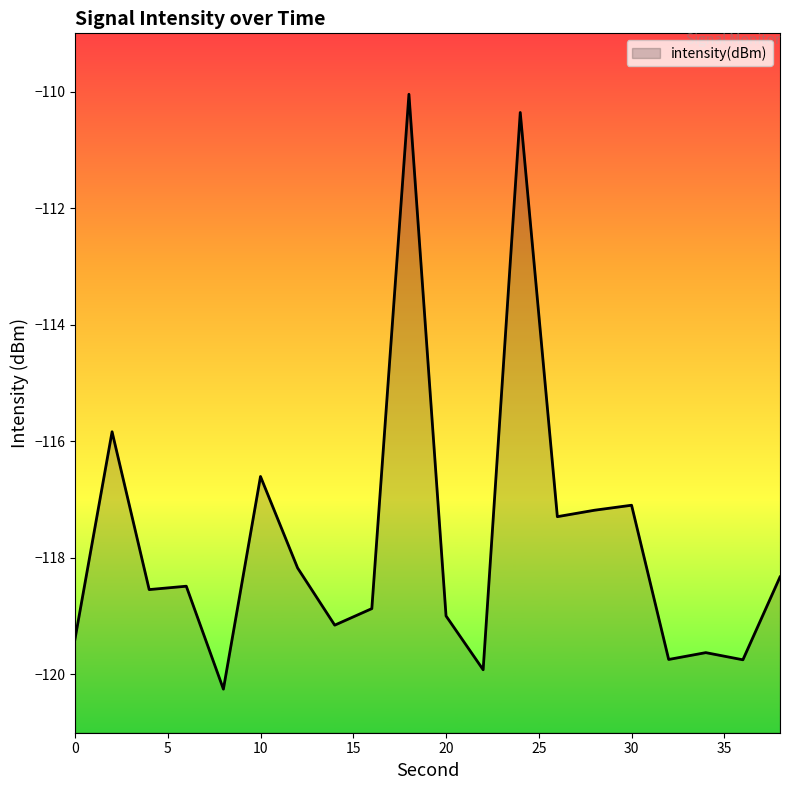

What is the sum of all values?

-2353.7